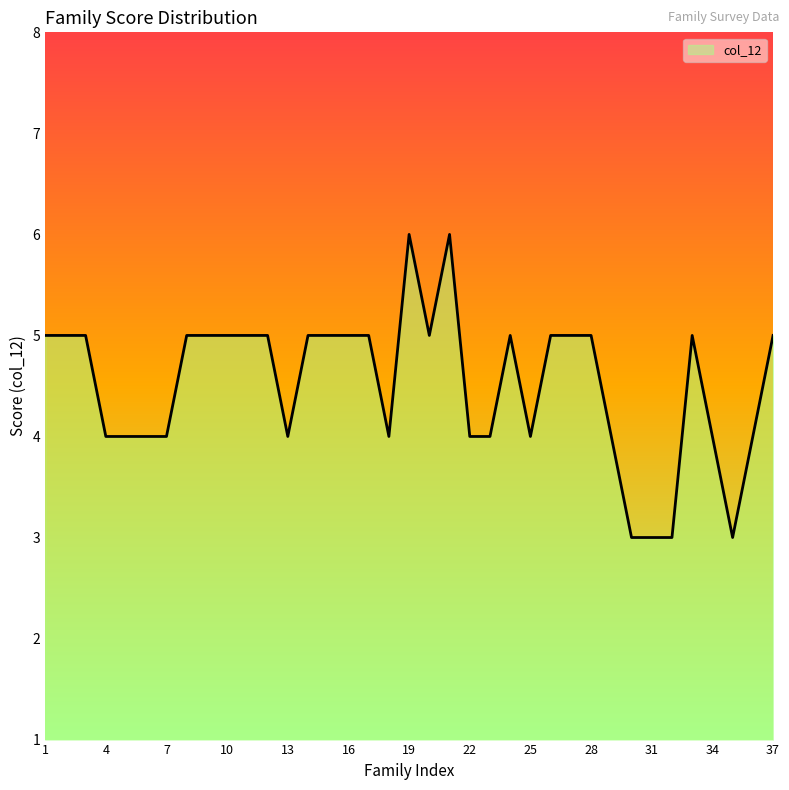

Reading left to right, list all the values displayed in this chart.

5	5	5	4	4	4	4	5	5	5	5	5	4	5	5	5	5	4	6	5	6	4	4	5	4	5	5	5	4	3	3	3	5	4	3	4	5